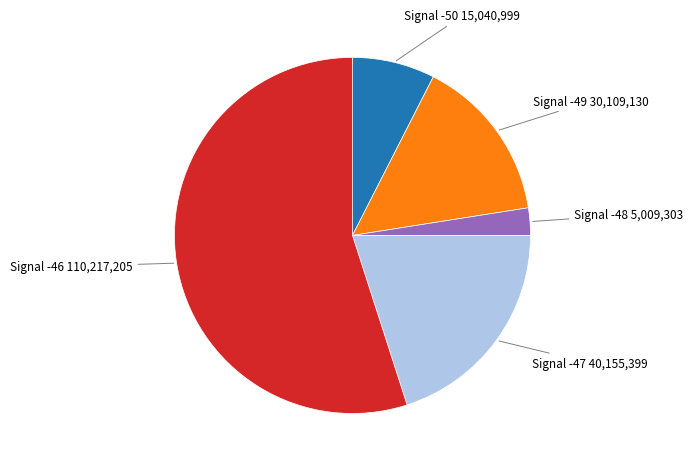

Which slice is the largest?

Signal -46